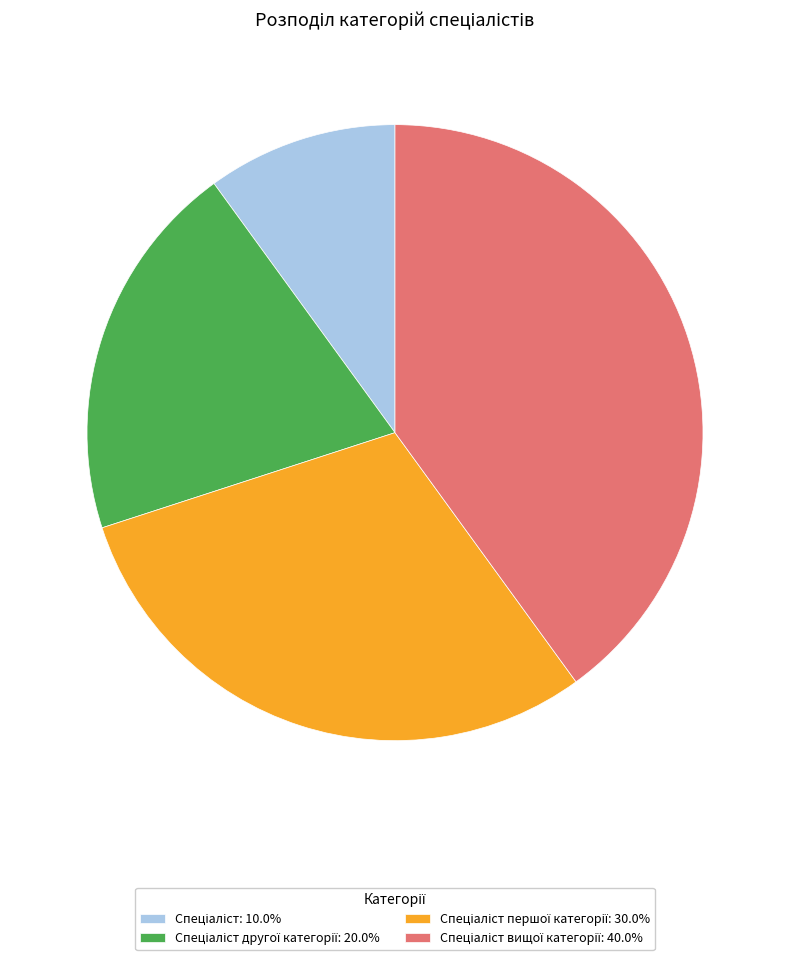

Does any single category account for the majority?

No